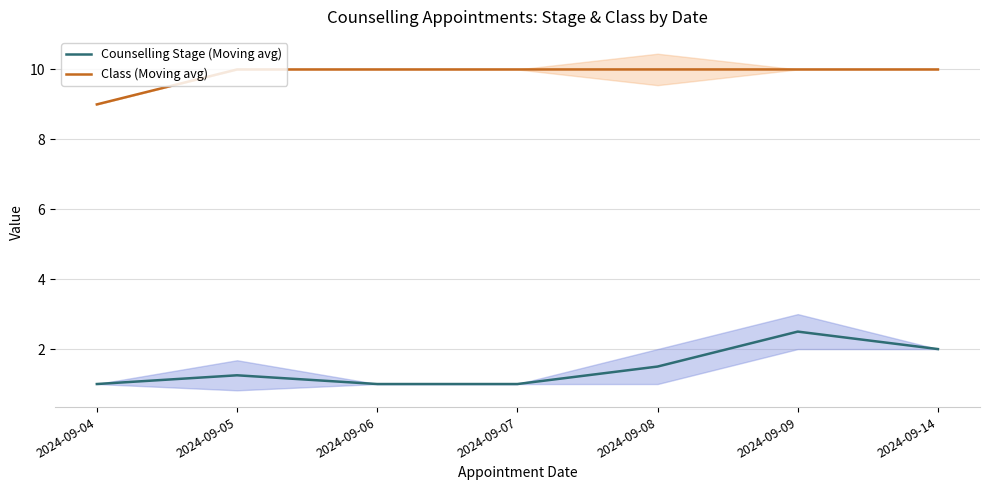

What is the sum of the Counselling Stage (Moving avg) values at 2024-09-06 and 2024-09-08?

2.5